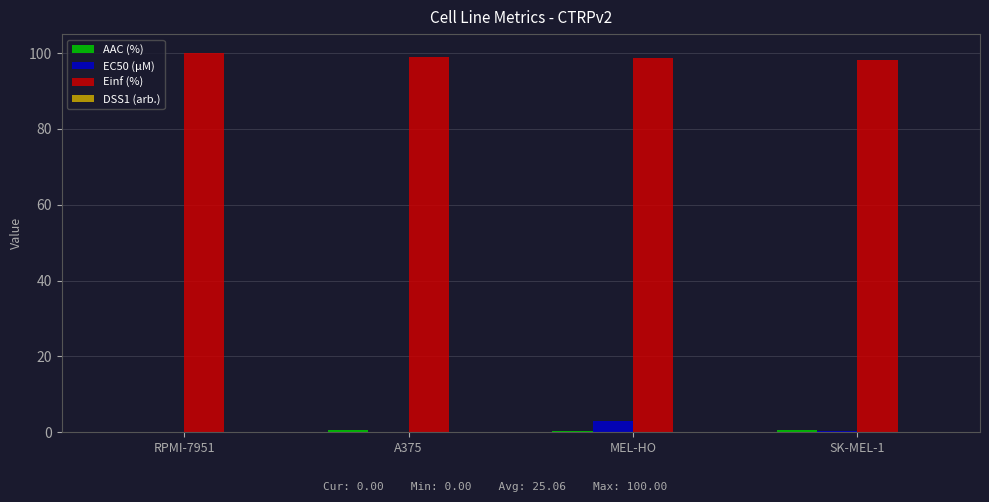

What is the maximum value shown in the chart?

100.0